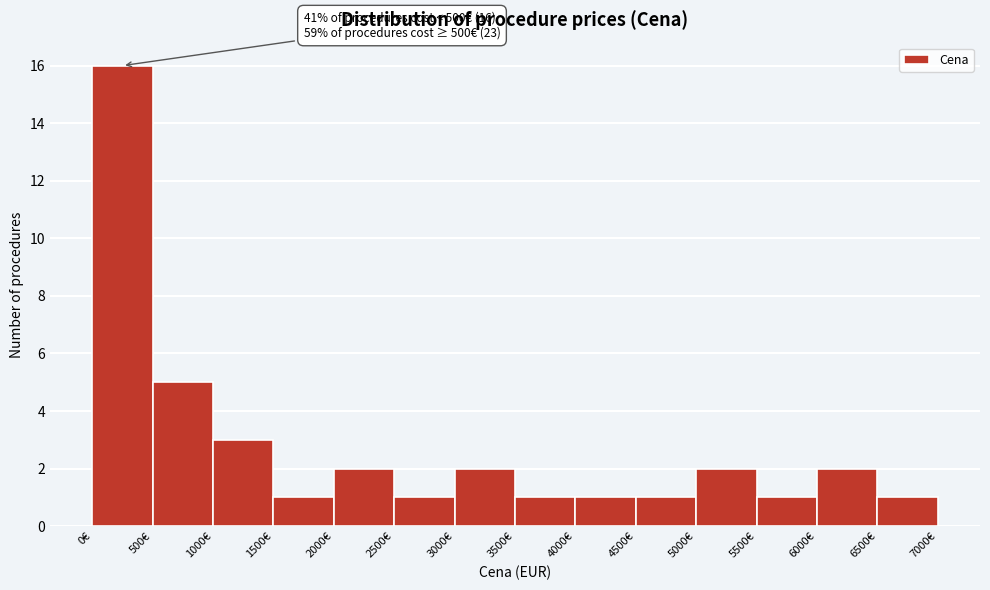

Which range on the x-axis has the tallest bar?

0 to 500